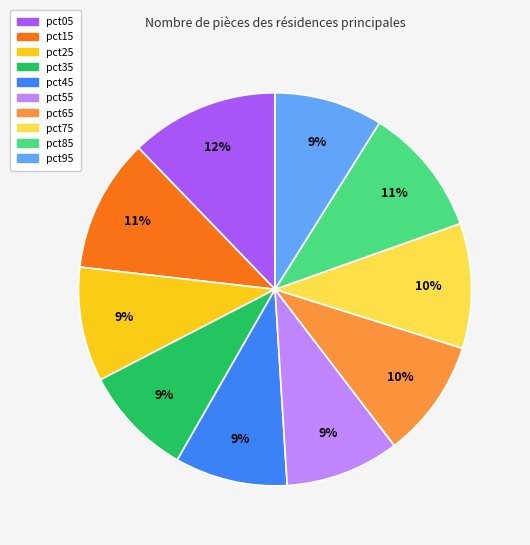

To the nearest percent, what percentage of the pie is pct45?

9%